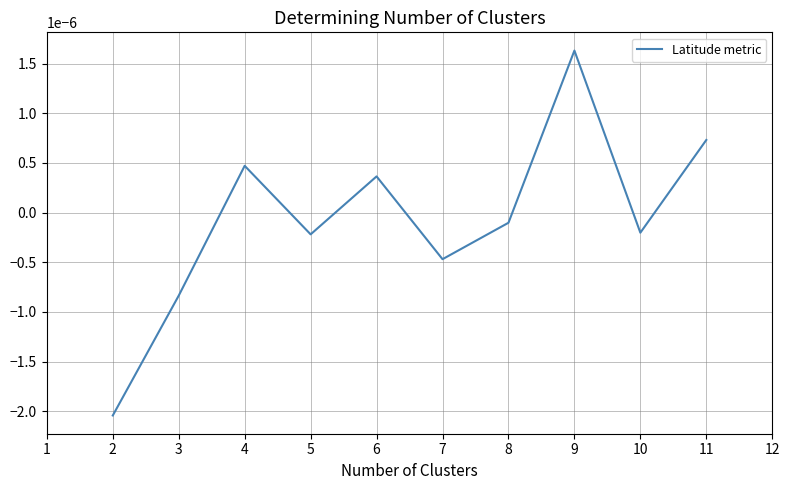

How many values are below zero?

6